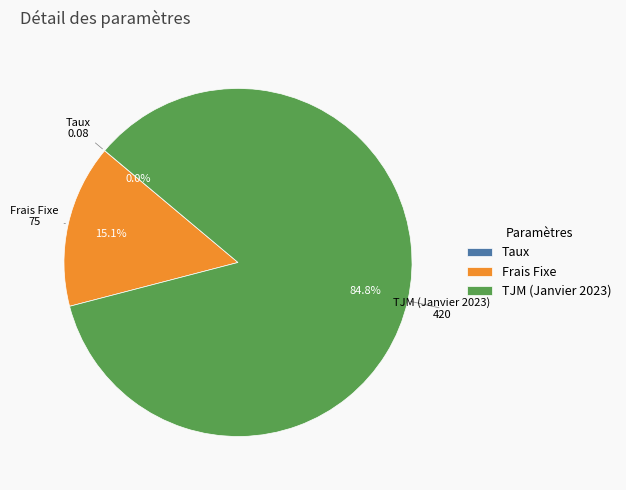

Which slice represents more than half of the pie?

TJM (Janvier 2023)